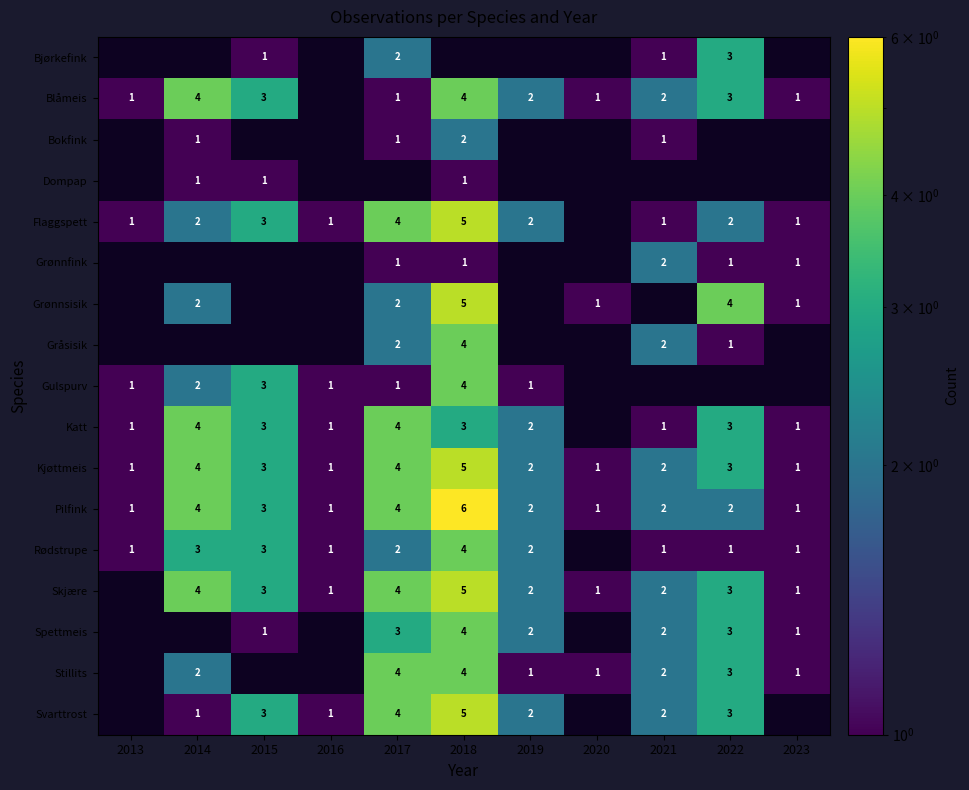

How many Svarttrost values are between 1 and 5?

8